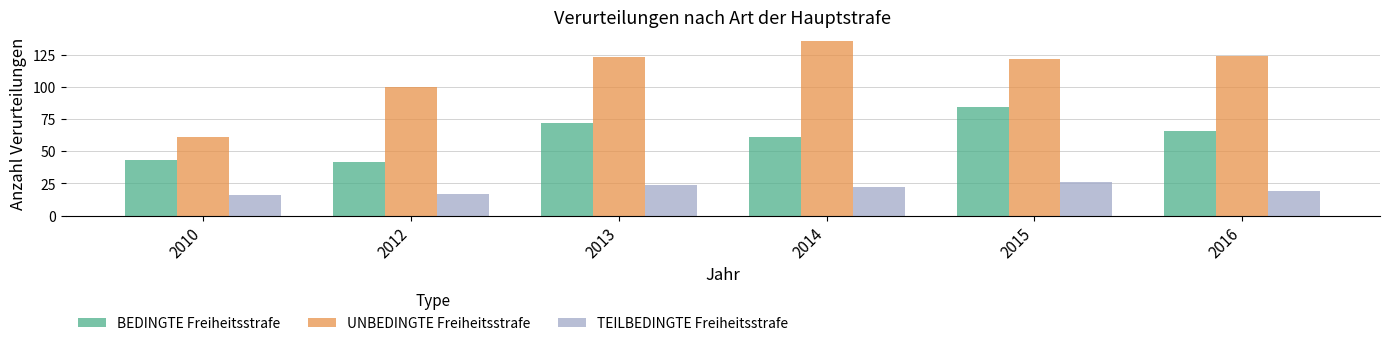

At how many categories does at least one series exceed 57?

6